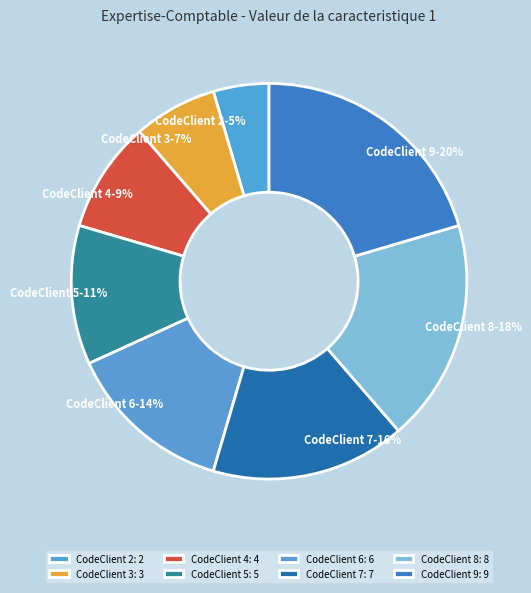

Is there a majority slice in this chart?

No